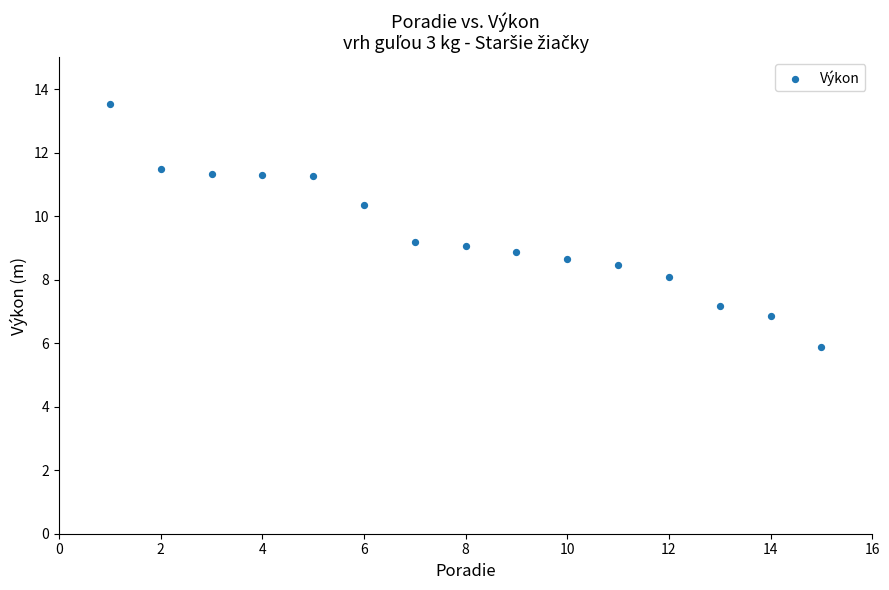

What is the range of X values (max minus min)?

14.0